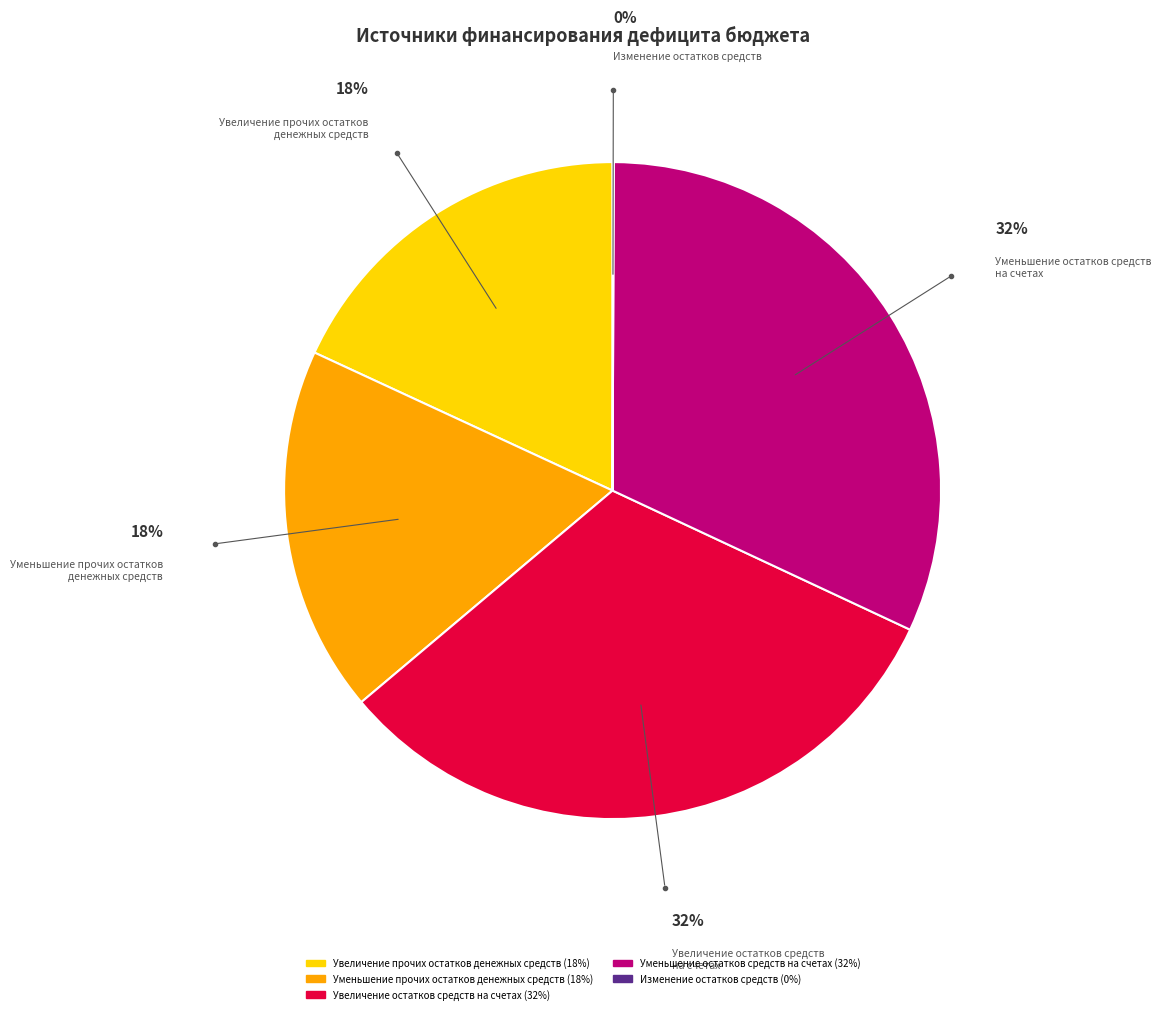

To the nearest percent, what portion does Увеличение остатков средств на счетах represent?

32%